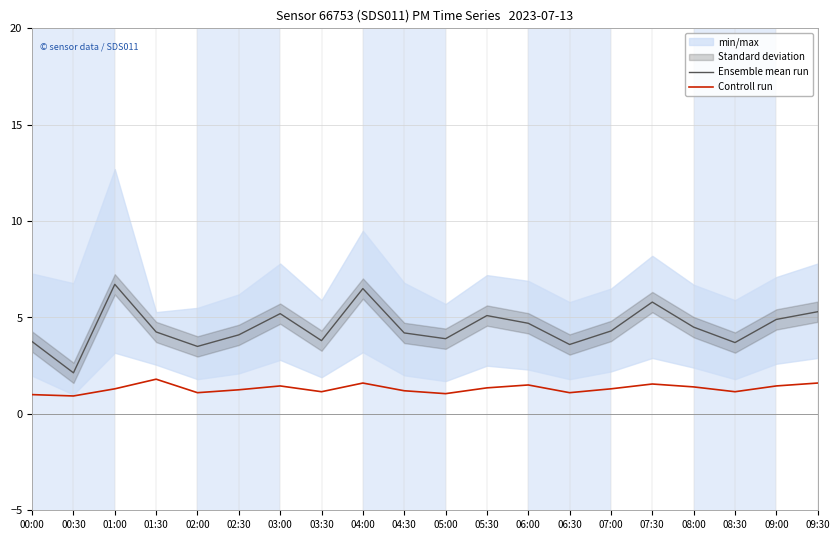

What is the minimum value shown in the chart?

0.9